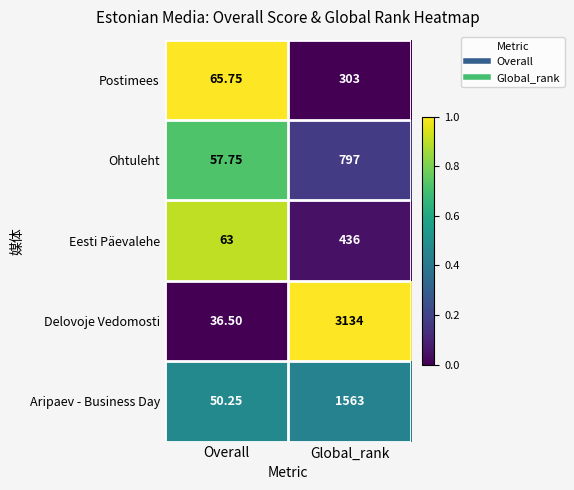

Which series has the largest range (max minus min)?

Delovoje Vedomosti